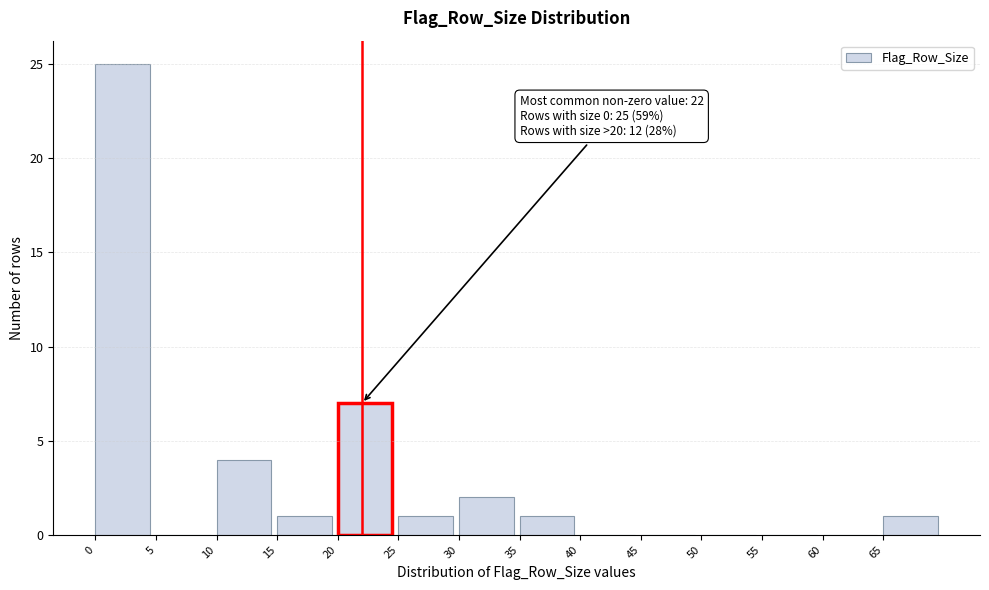

Over which range of the x-axis is the bar tallest?

0 to 5